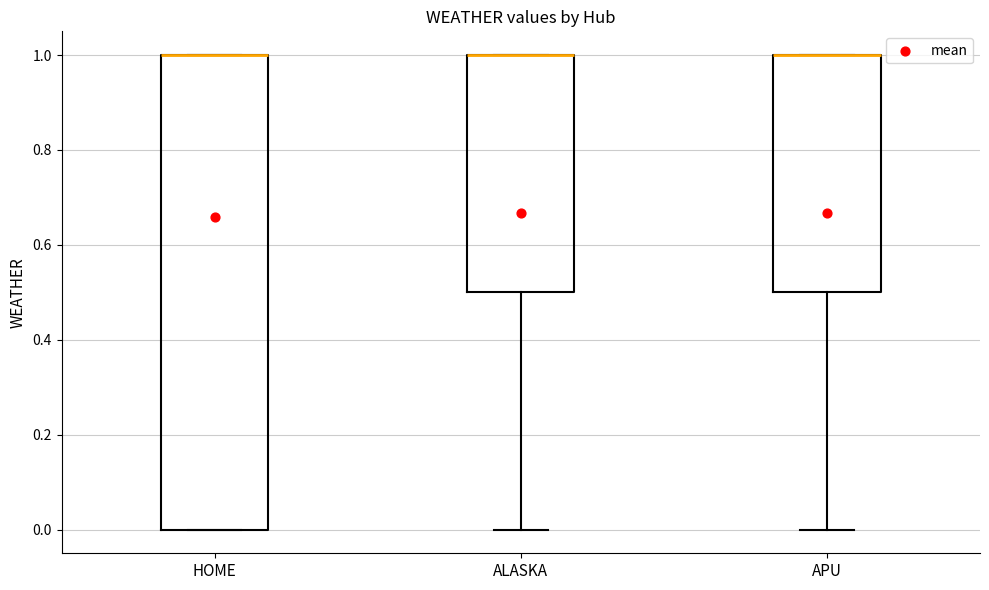

Reading left to right, read every box against the y-axis: the position of its median line, the range the box covers, and the ends of its whiskers. The values are not printed on the chart, so give them approximately, as read against the axis.

HOME: median 1.0 (drawn on the box's upper edge), box 0.0 to 1.0, whiskers 0.0 to 1.0
ALASKA: median 1.0 (drawn on the box's upper edge), box 0.5 to 1.0, whiskers 0.0 to 1.0
APU: median 1.0 (drawn on the box's upper edge), box 0.5 to 1.0, whiskers 0.0 to 1.0